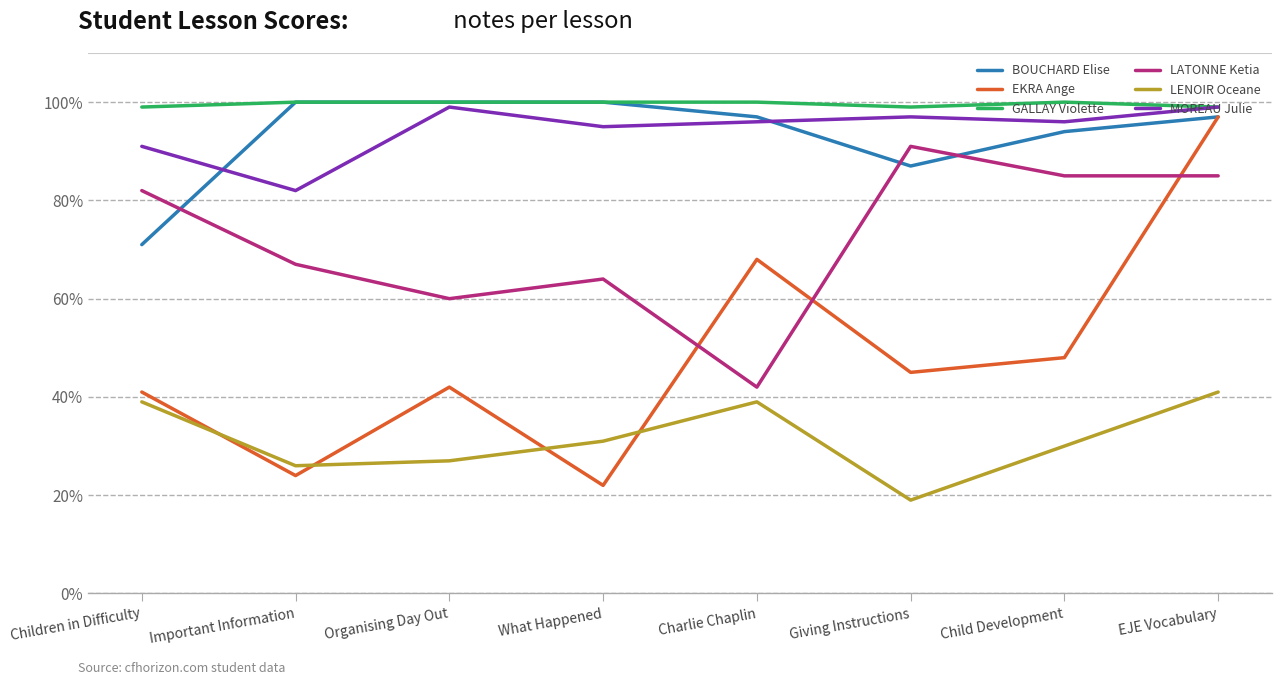

How many values in the EKRA Ange series are below 45?

4